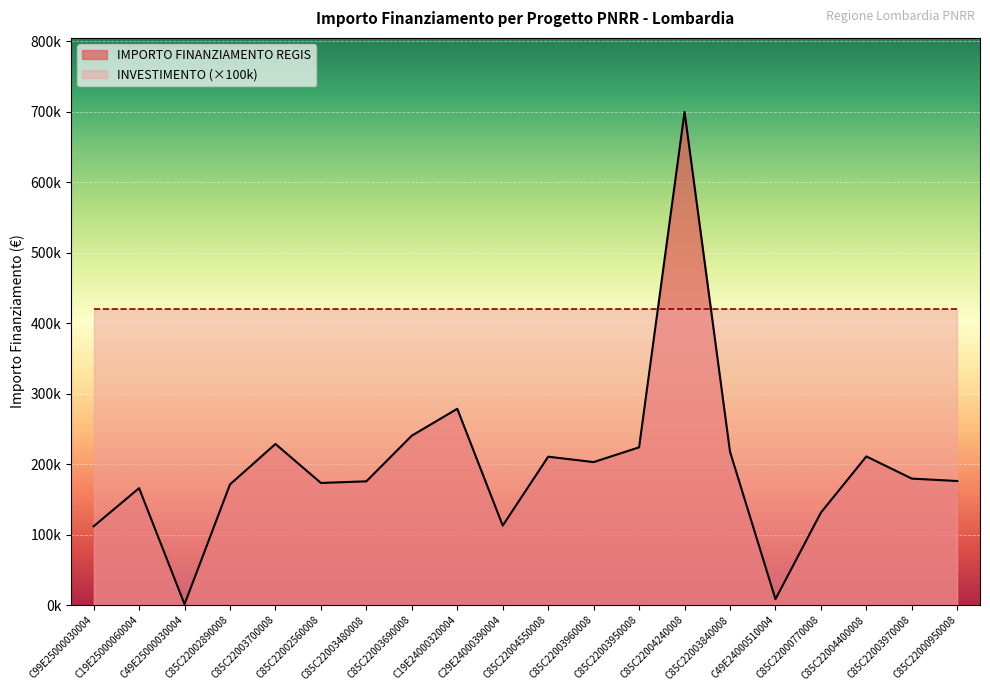

Reading right to left, transcribe all the data shown in this chart.

176000.4	179420.1	210913.7	131200.0	8377.6	217613.5	699734.4	223771.4	202864.8	210514.6	112730.4	278493.2	240397.6	175568.4	173263.3	228592.8	171177.7	1200.0	165869.6	111760.0